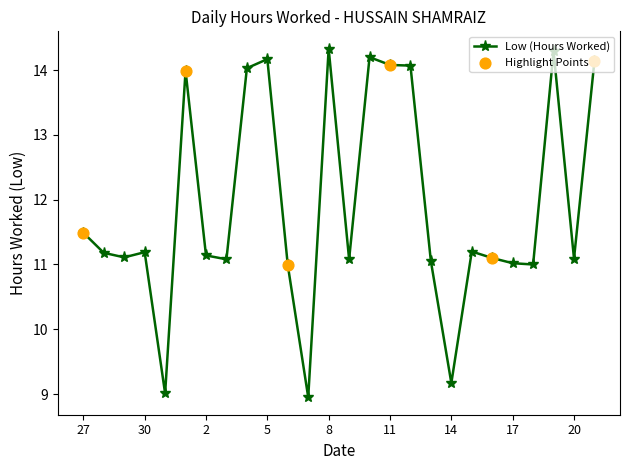

What is the maximum value shown in the chart?

14.3